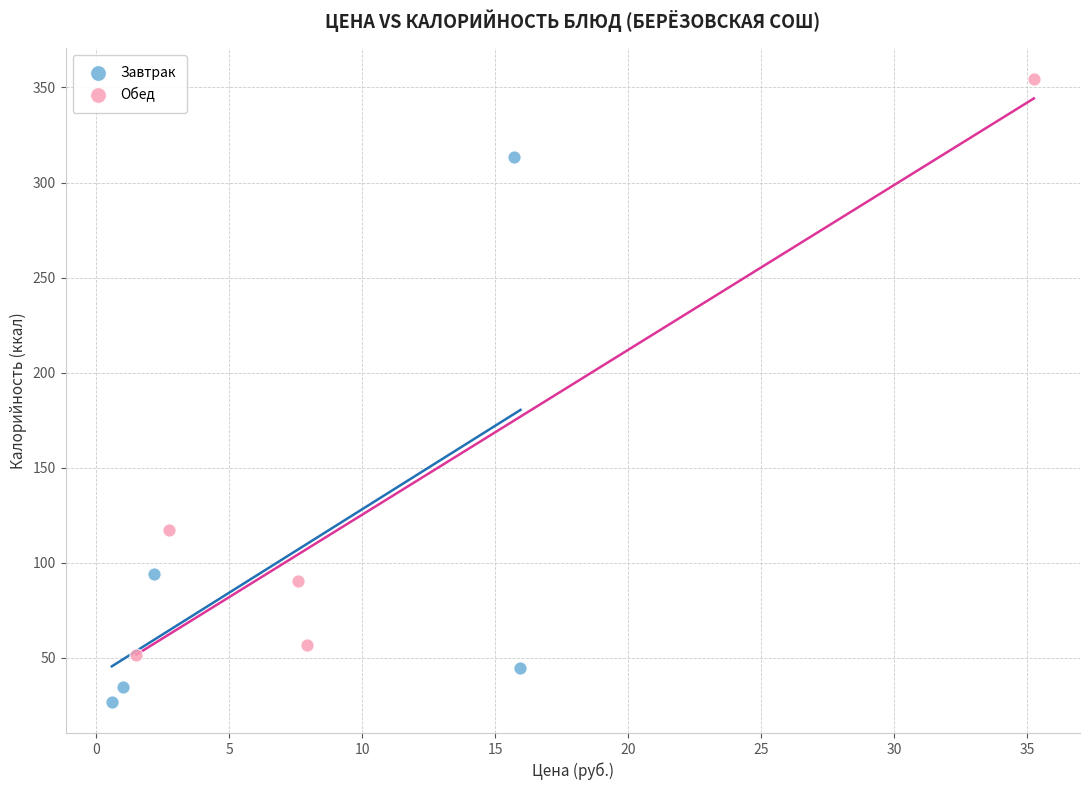

Which series reaches the minimum Y coordinate?

Завтрак